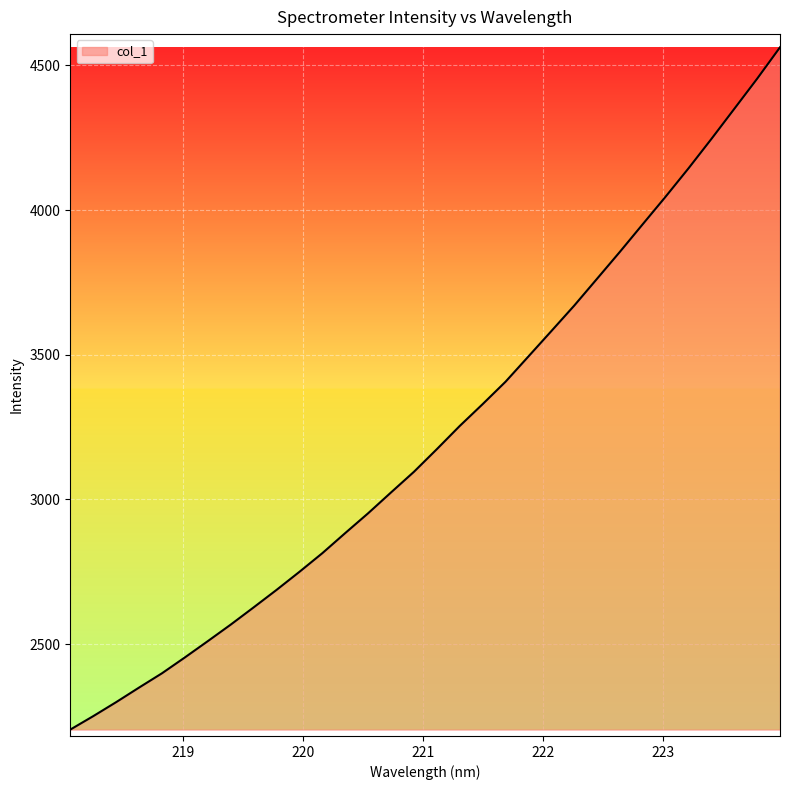

What is the smallest value displayed?

2204.4